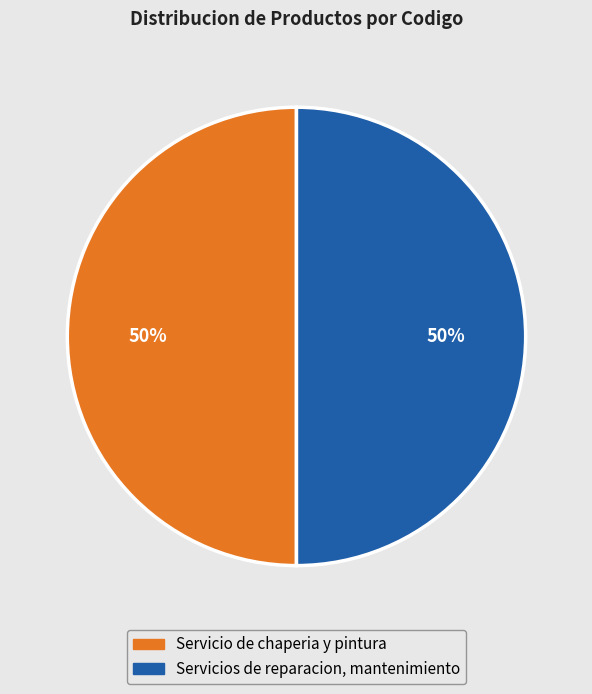

How many slices are in this pie chart?

2